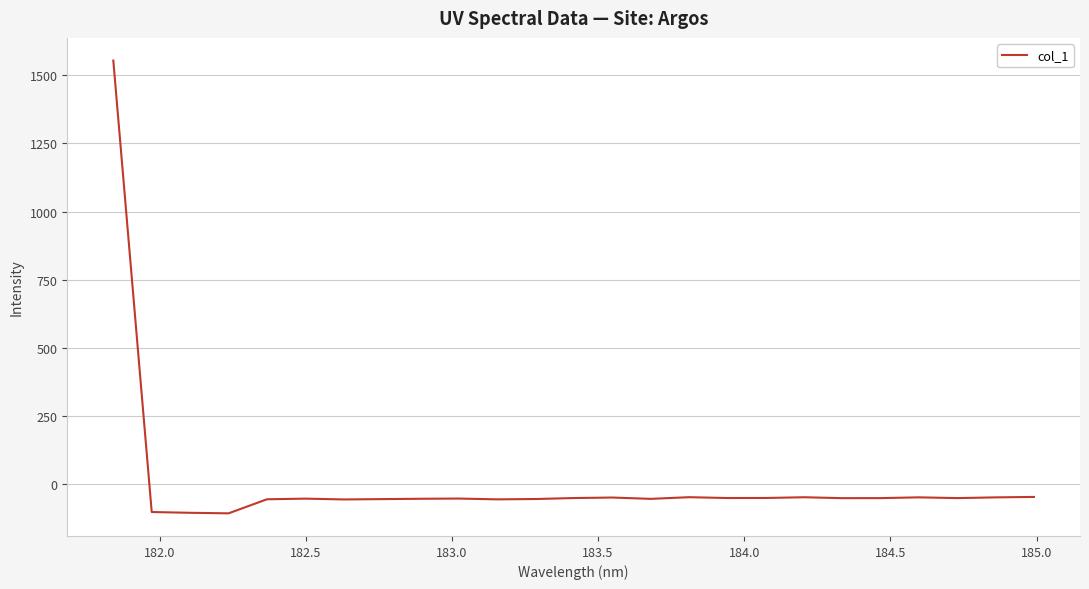

What is the average value?

4.2